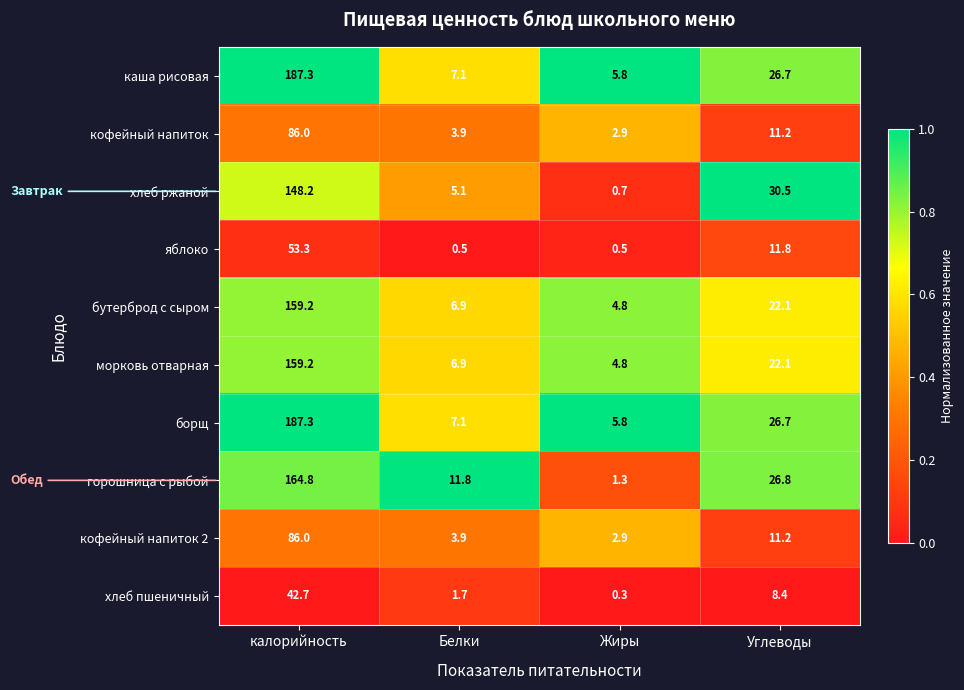

At which category is the sum across all series the highest?

калорийность